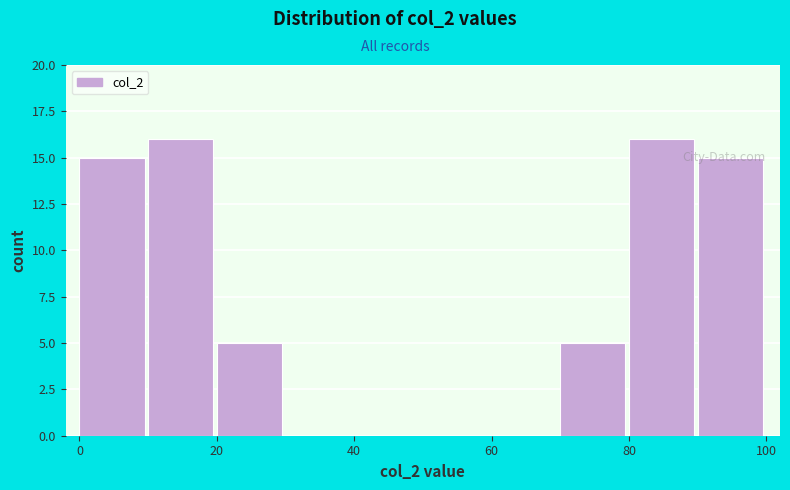

What is the height of the bar covering 80 to 90 on the x-axis? The values are not printed on the chart, so give them approximately, as read against the axis.

16